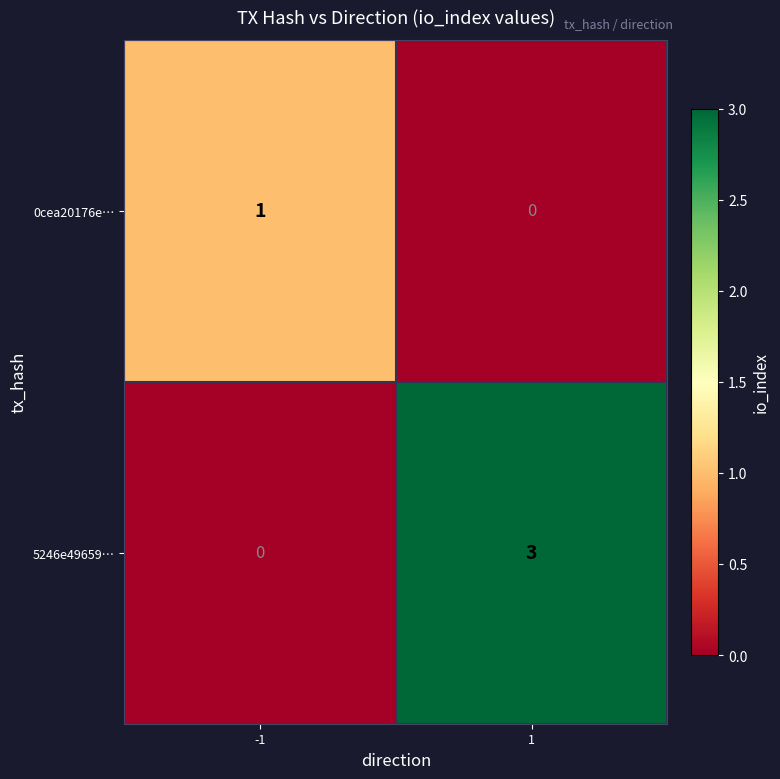

How many data points does each series have?

2